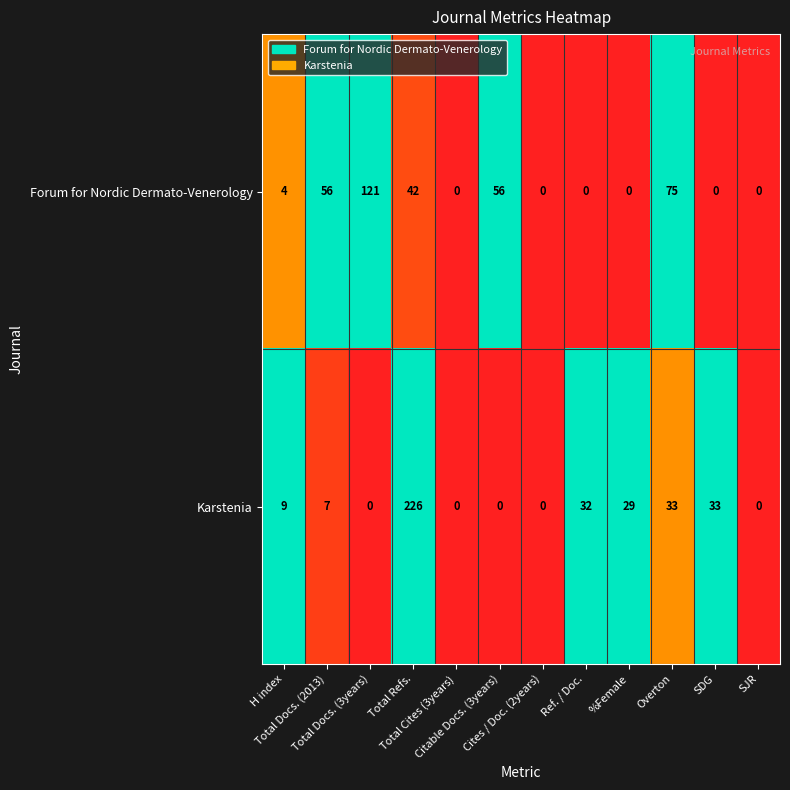

Count the number of categories in the chart.

12